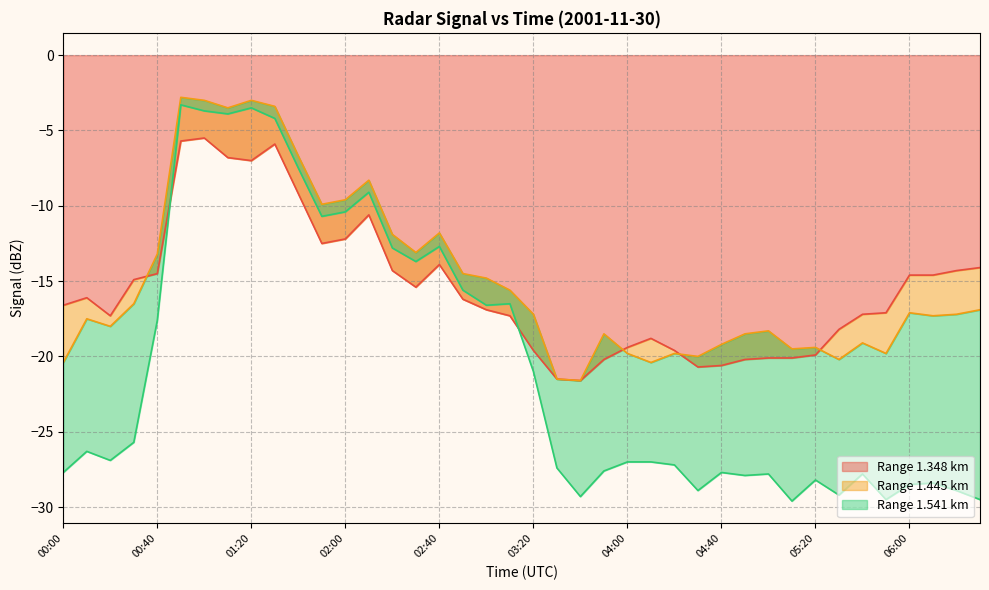

How many interior local peaks does the 1.445 series have?

11